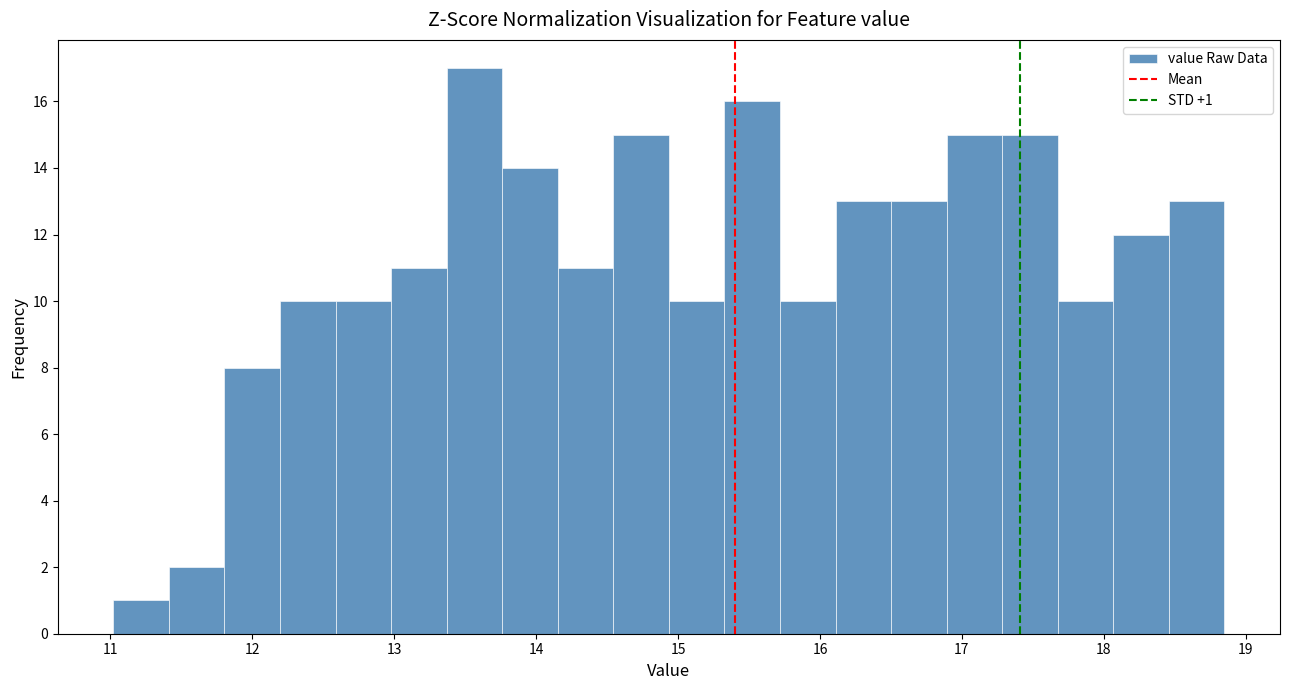

Read against the x-axis, roughly where is the centre of the tallest bar?

13.6